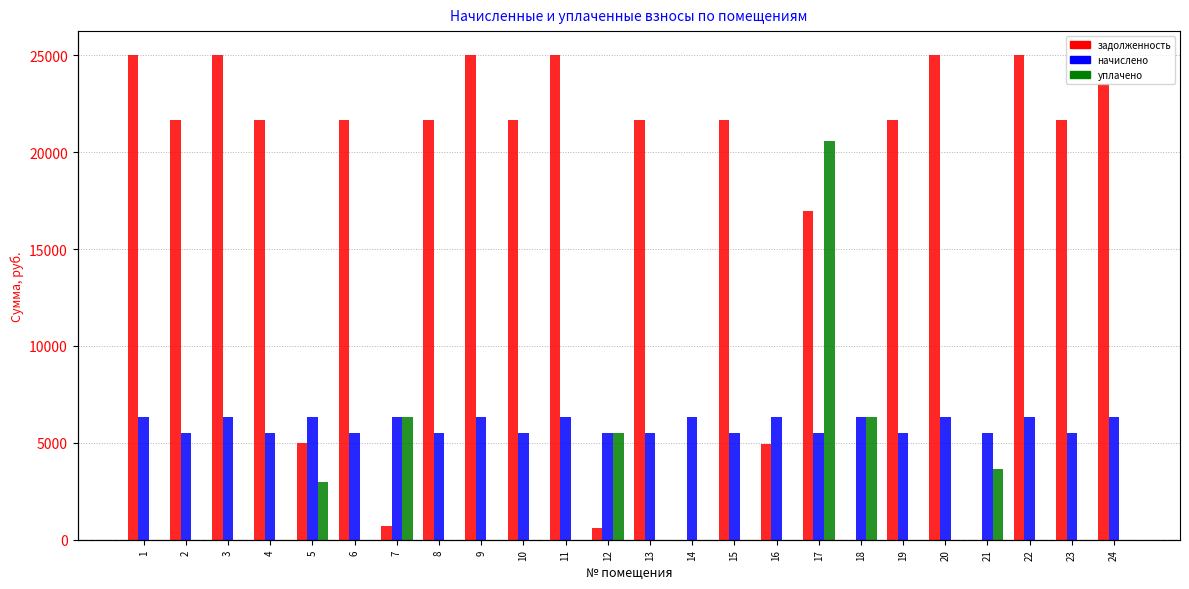

Reading right to left, extract all data points from this chart.

задолженность: 23542.4	21676.8	24998.4	0.0	24998.4	21676.8	0.2	16944.8	4921.6	21676.8	0.0	21676.8	610.1	24998.4	21676.8	24998.4	21676.8	703.1	21676.8	4998.4	21676.8	24998.4	21676.8	24998.4
начислено: 6327.7	5486.9	6327.7	5486.9	6327.7	5486.9	6327.7	5486.9	6327.7	5486.9	6327.7	5486.9	5486.9	6327.7	5486.9	6327.7	5486.9	6327.7	5486.9	6327.7	5486.9	6327.7	5486.9	6327.7
уплачено: 0.0	0.0	0.0	3659.3	0.0	0.0	6328.0	20602.8	0.0	0.0	0.0	0.0	5487.4	0.0	0.0	0.0	0.0	6327.8	0.0	3000.0	0.0	0.0	0.0	0.0